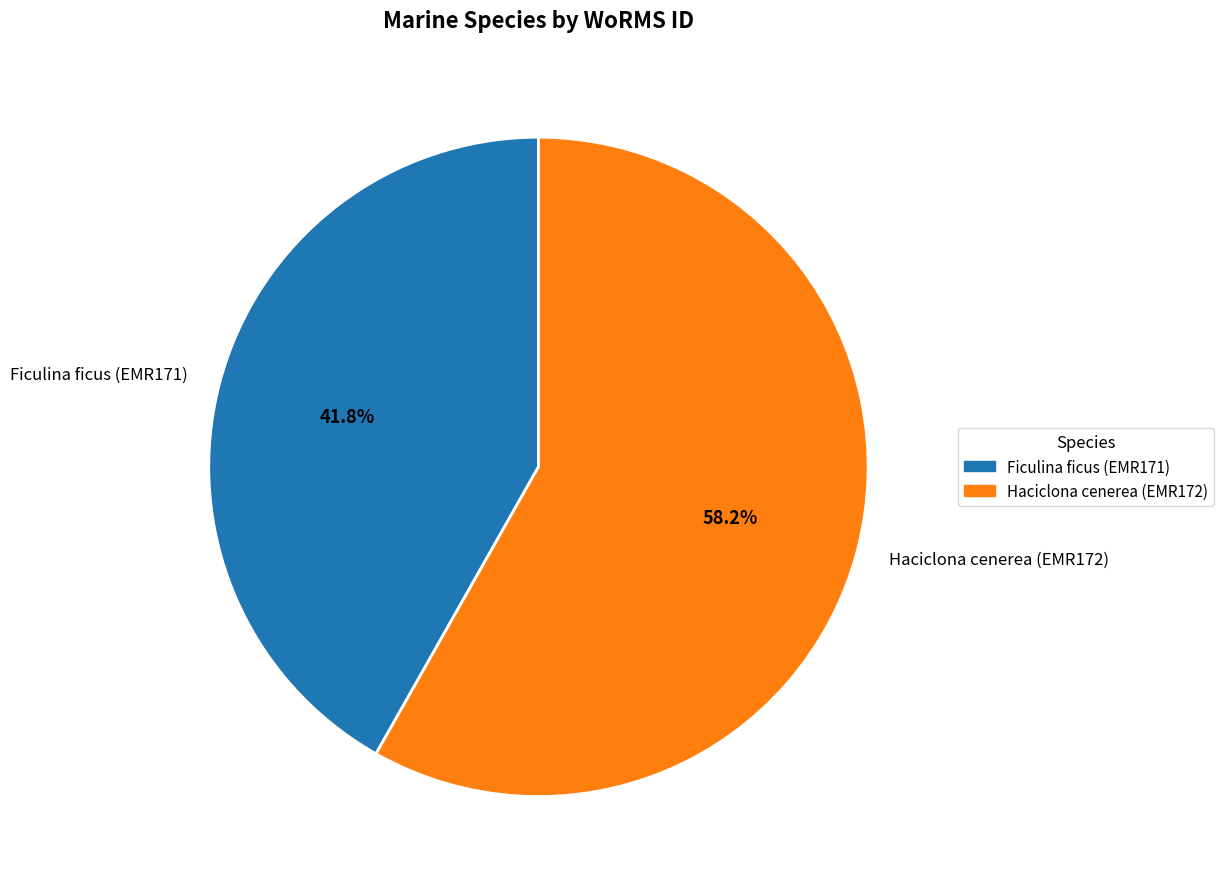

Between Ficulina ficus (EMR171) and Haciclona cenerea (EMR172), which is larger?

Haciclona cenerea (EMR172)